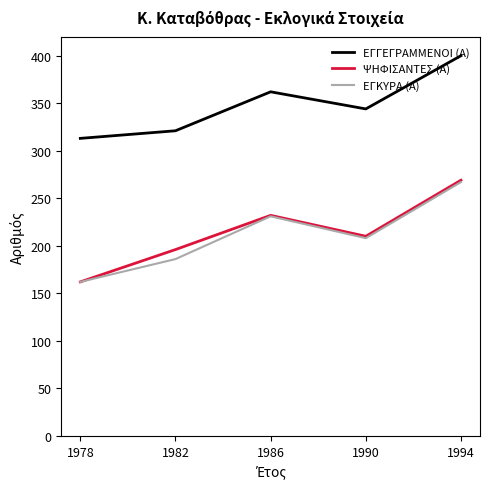

Between 1978 and 1994, which series saw the biggest shift?

ΨΗΦΙΣΑΝΤΕΣ (Α)